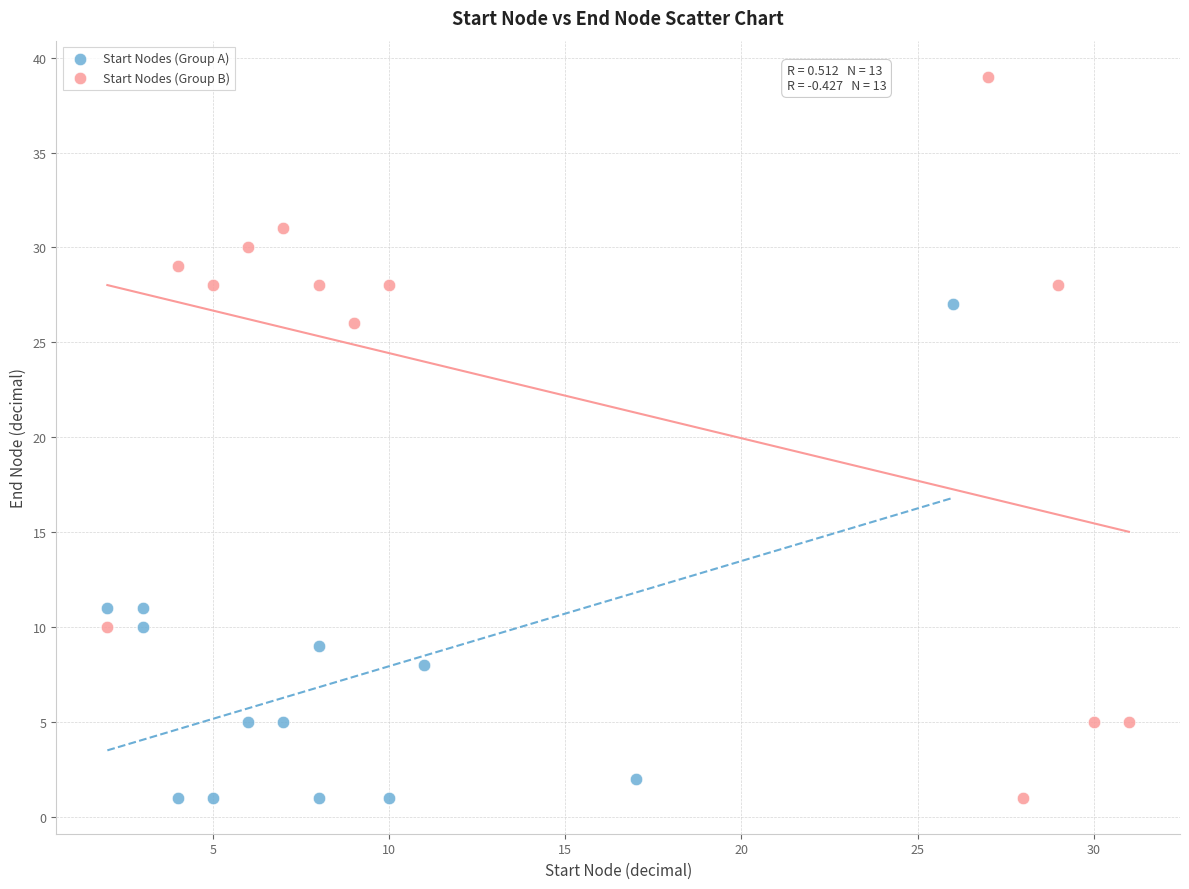

Which series reaches the maximum Y coordinate?

Start Nodes (Group B)